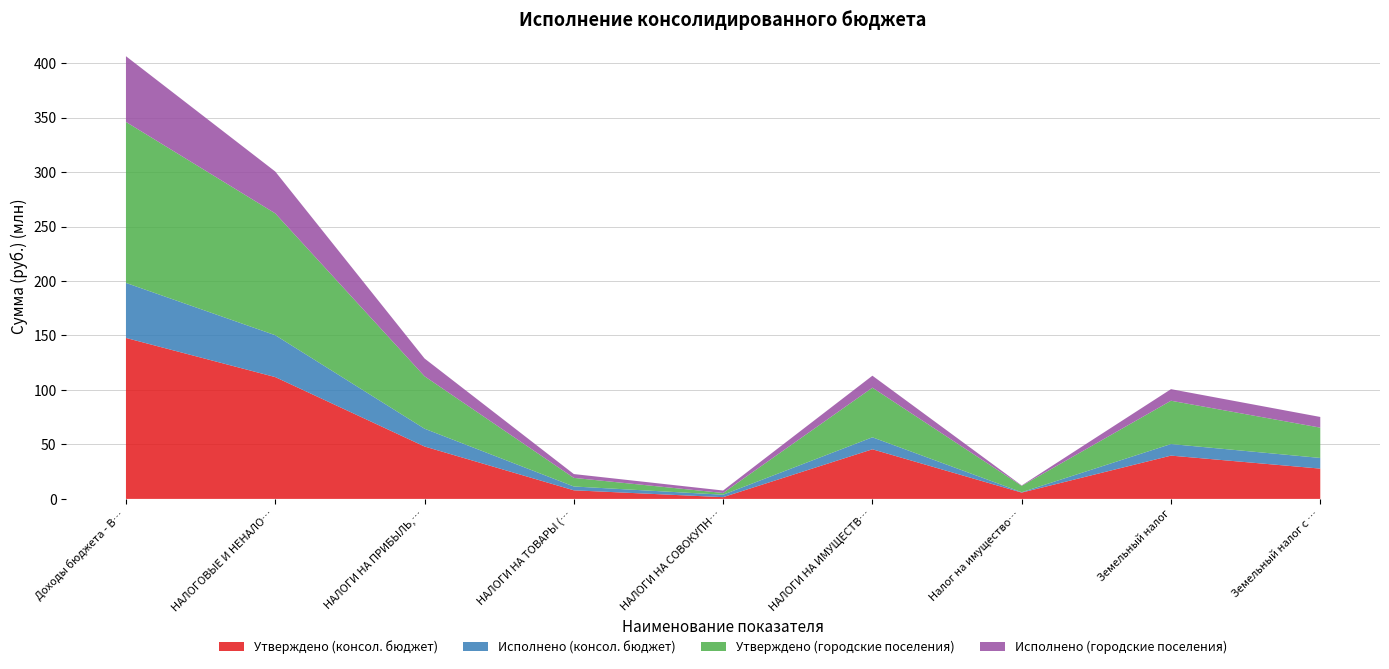

Reading right to left, list all the values displayed in this chart.

Утверждено (консол. бюджет): Земельный налог с организаций=27811300.0	Земельный налог=39734600.0	Налог на имущество физических лиц=5810200.0	НАЛОГИ НА ИМУЩЕСТВО=45544800.0	НАЛОГИ НА СОВОКУПНЫЙ ДОХОД=1598600.0	НАЛОГИ НА ТОВАРЫ (РАБОТЫ, УСЛУГИ)=7888300.0	НАЛОГИ НА ПРИБЫЛЬ, ДОХОДЫ=48117900.0	НАЛОГОВЫЕ И НЕНАЛОГОВЫЕ ДОХОДЫ=111818700.0	Доходы бюджета - Всего=147746200.0
Исполнено (консол. бюджет): Земельный налог с организаций=9794153.6	Земельный налог=10634709.7	Налог на имущество физических лиц=362706.8	НАЛОГИ НА ИМУЩЕСТВО=10997416.6	НАЛОГИ НА СОВОКУПНЫЙ ДОХОД=2252715.5	НАЛОГИ НА ТОВАРЫ (РАБОТЫ, УСЛУГИ)=3516557.4	НАЛОГИ НА ПРИБЫЛЬ, ДОХОДЫ=16332168.9	НАЛОГОВЫЕ И НЕНАЛОГОВЫЕ ДОХОДЫ=38430880.7	Доходы бюджета - Всего=50521180.7
Утверждено (городские поселения): Земельный налог с организаций=27811300.0	Земельный налог=39734600.0	Налог на имущество физических лиц=5810200.0	НАЛОГИ НА ИМУЩЕСТВО=45544800.0	НАЛОГИ НА СОВОКУПНЫЙ ДОХОД=1598600.0	НАЛОГИ НА ТОВАРЫ (РАБОТЫ, УСЛУГИ)=7888300.0	НАЛОГИ НА ПРИБЫЛЬ, ДОХОДЫ=48117900.0	НАЛОГОВЫЕ И НЕНАЛОГОВЫЕ ДОХОДЫ=111818700.0	Доходы бюджета - Всего=147746200.0
Исполнено (городские поселения): Земельный налог с организаций=9794153.6	Земельный налог=10634709.7	Налог на имущество физических лиц=362706.8	НАЛОГИ НА ИМУЩЕСТВО=10997416.6	НАЛОГИ НА СОВОКУПНЫЙ ДОХОД=2252715.5	НАЛОГИ НА ТОВАРЫ (РАБОТЫ, УСЛУГИ)=3516557.4	НАЛОГИ НА ПРИБЫЛЬ, ДОХОДЫ=16332168.9	НАЛОГОВЫЕ И НЕНАЛОГОВЫЕ ДОХОДЫ=38430880.7	Доходы бюджета - Всего=60329002.6